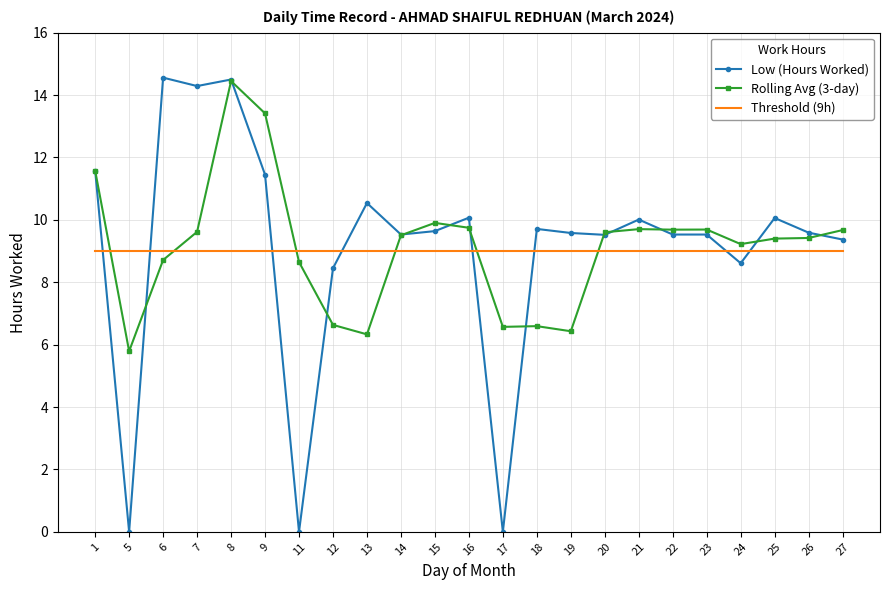

What value does the Rolling Avg (3-day) series have at 12?

6.6